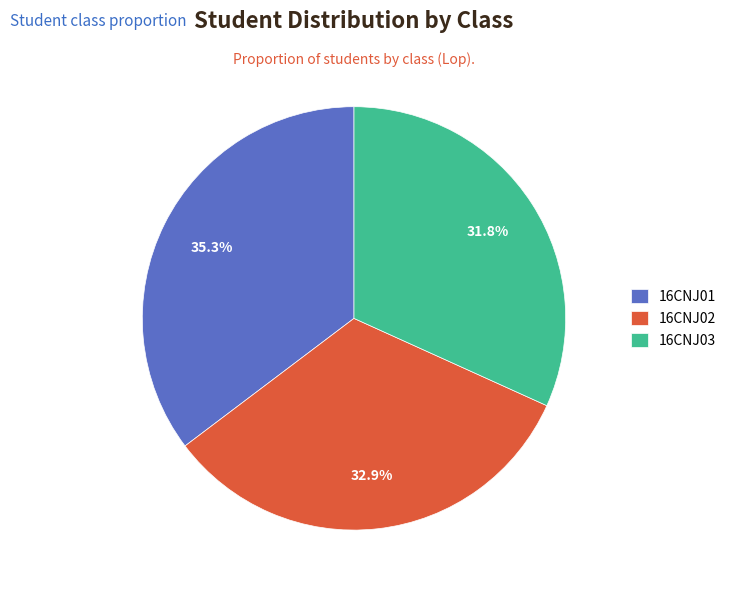

Is 16CNJ02 the majority of the pie?

No